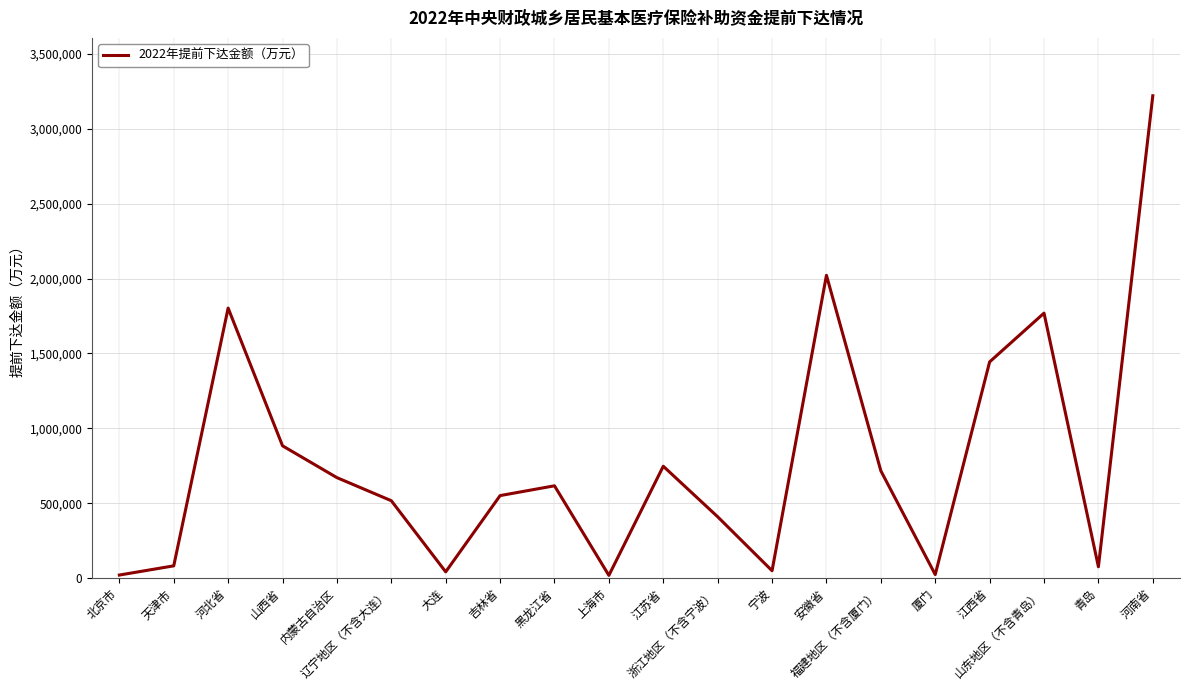

What value does the data have at 上海市, to the nearest 50?

17450